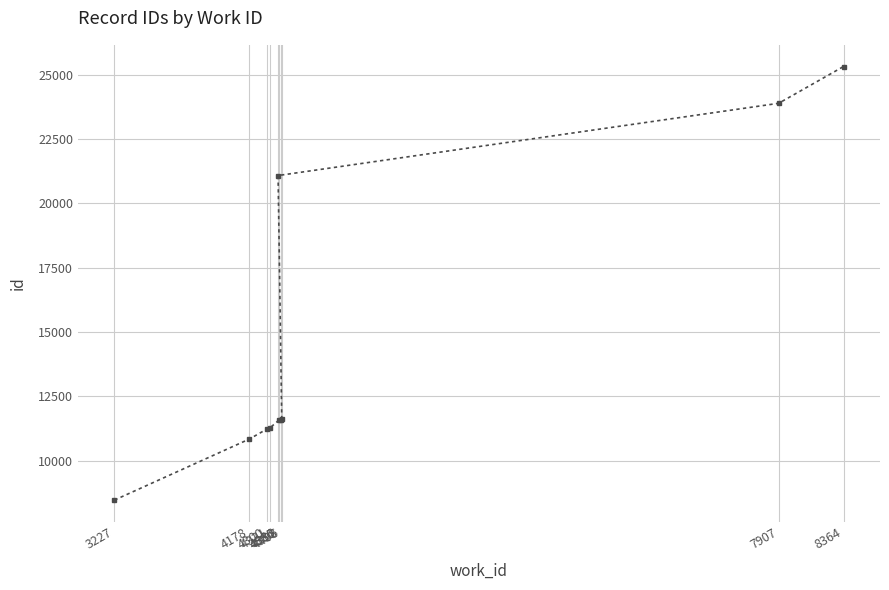

Is this an area chart (filled region under the line)?

No